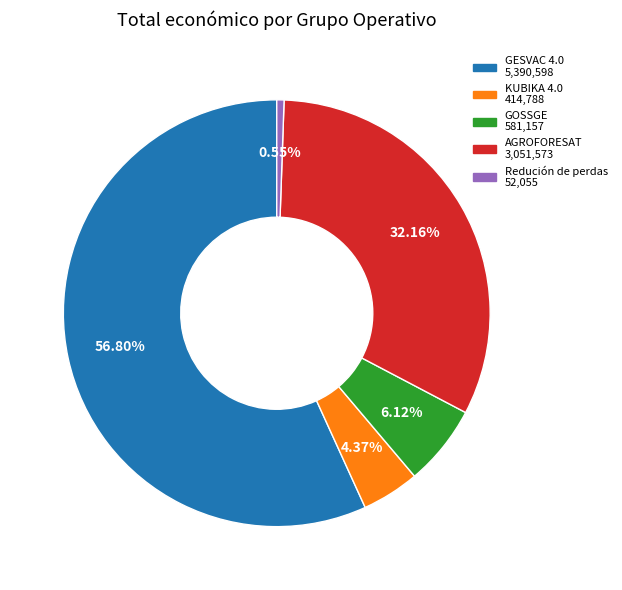

Do GOSSGE and GESVAC 4.0 together represent more than half of the pie?

Yes